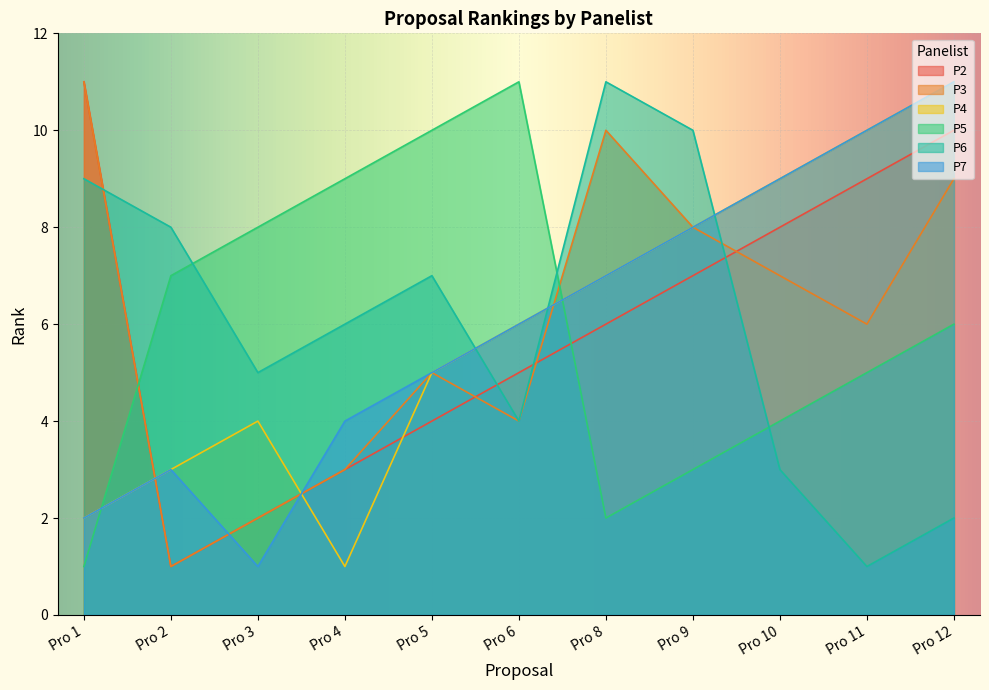

At how many categories does at least one series exceed 1?

11